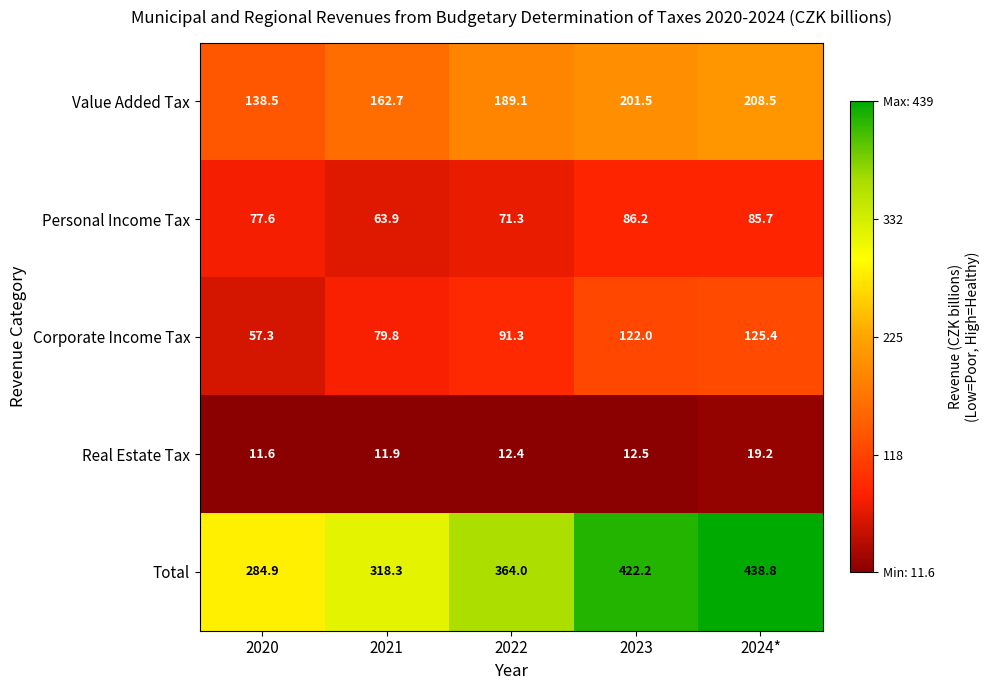

Where is Corporate Income Tax nearest to the value 91?

2022